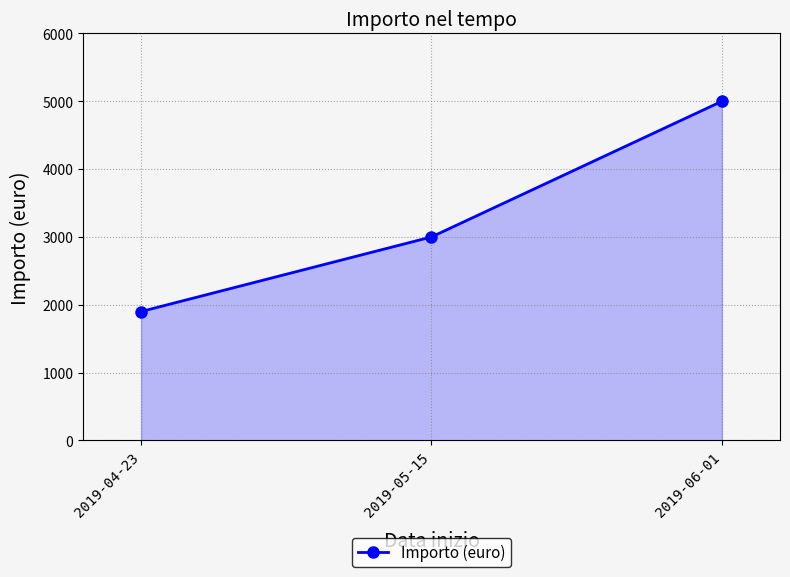

Where is the data nearest to the value 3450?

2019-05-15